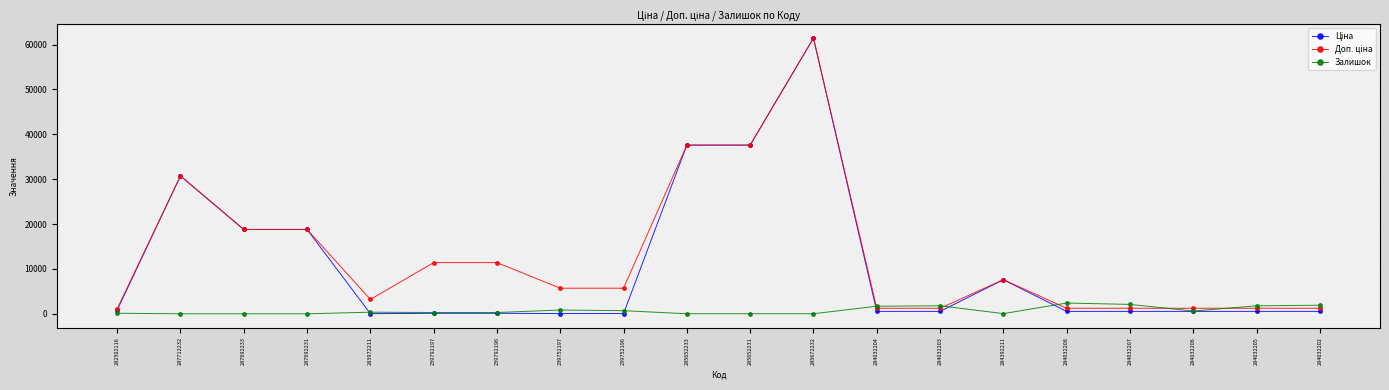

True or false: Залишок has more than 0 interior local peaks.

True